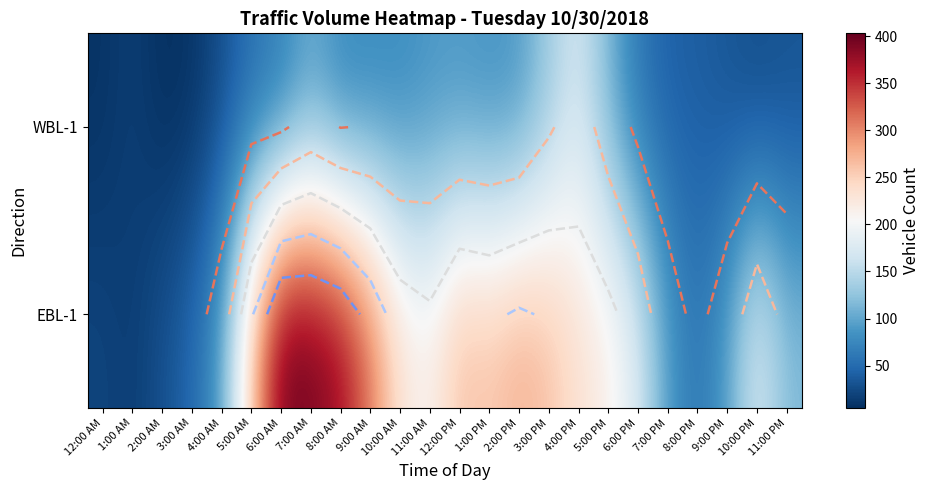

What is the average value of the WBL-1 series?

61